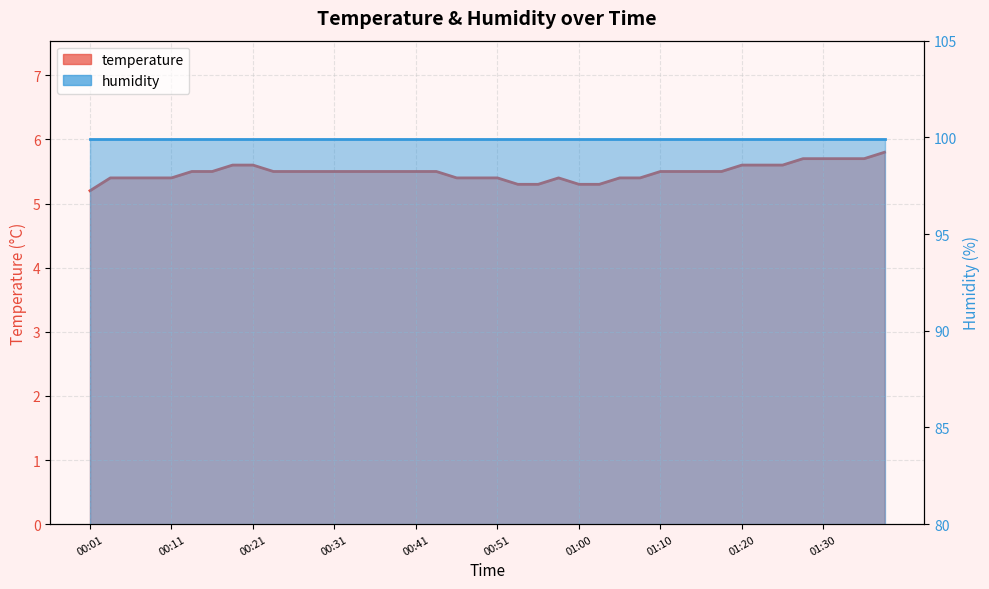

What is the sum of the values at 01:00 and 00:09?

10.7